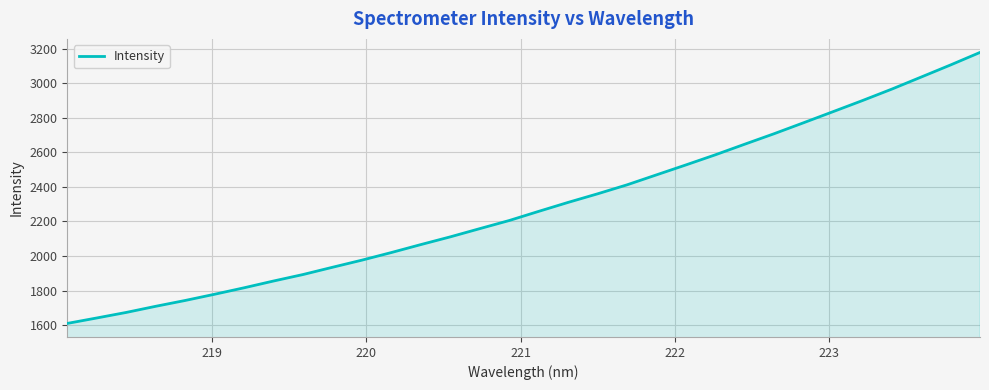

What is the difference between the maximum and minimum values?

1569.4